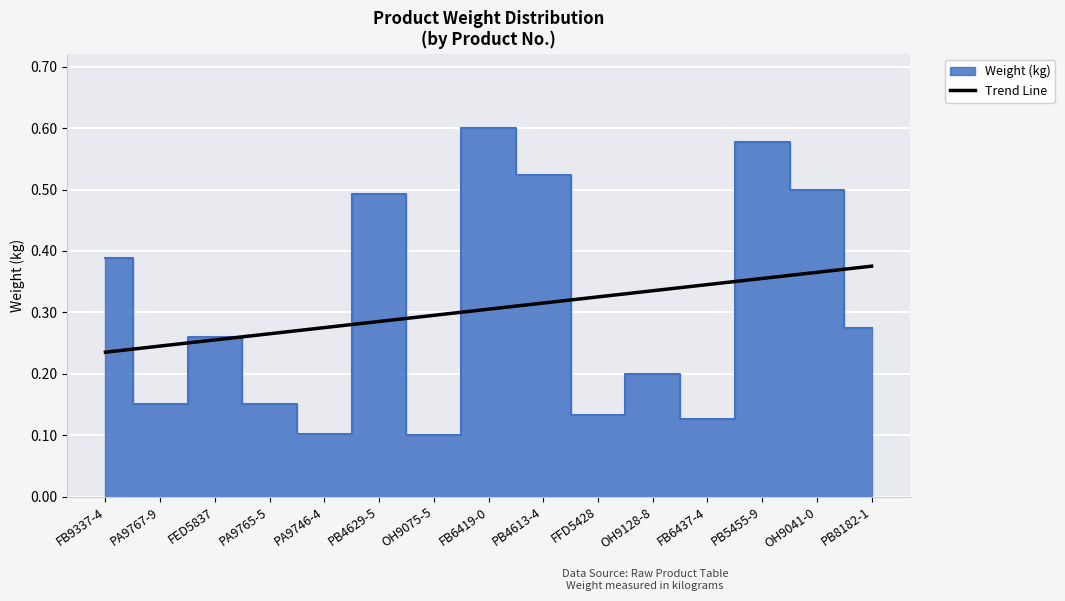

How many values are between 0 and 1?

15